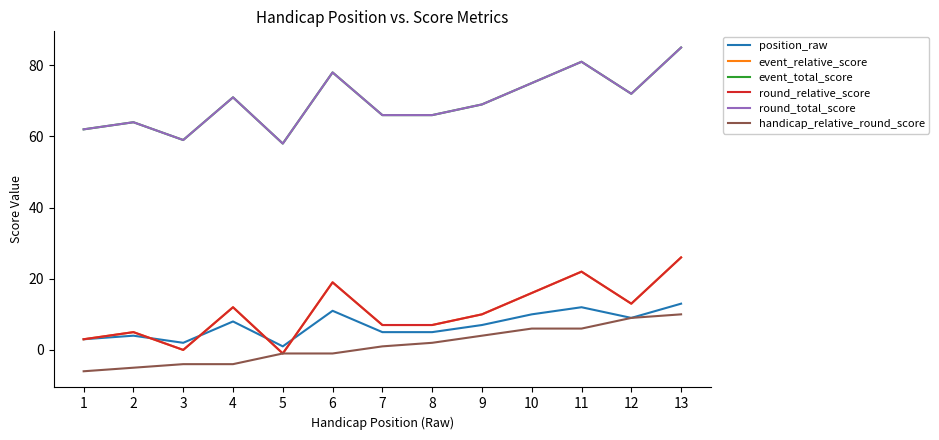

Does the chart have visible grid lines?

No